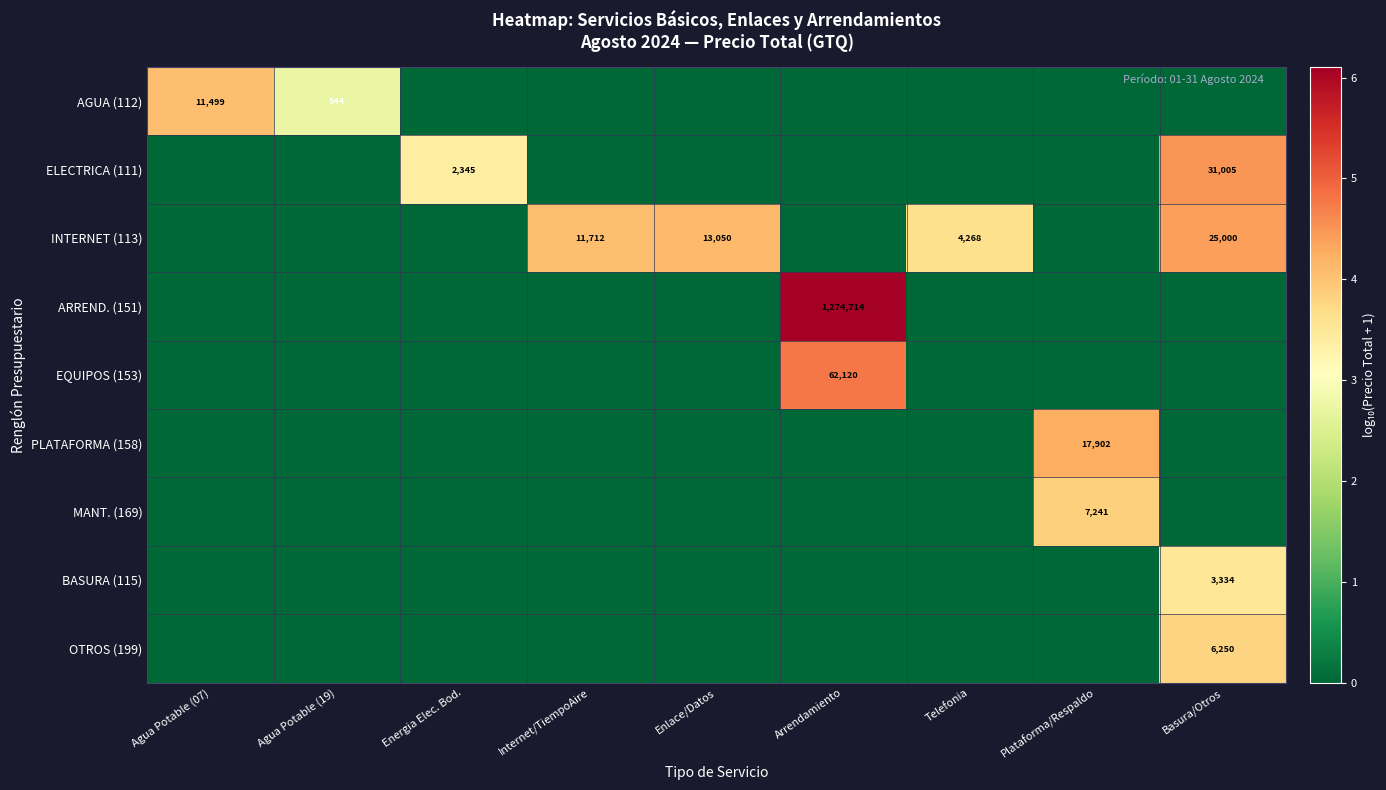

Is it true that PLATAFORMA (158) equals 31710 at Plataforma/Respaldo?

False